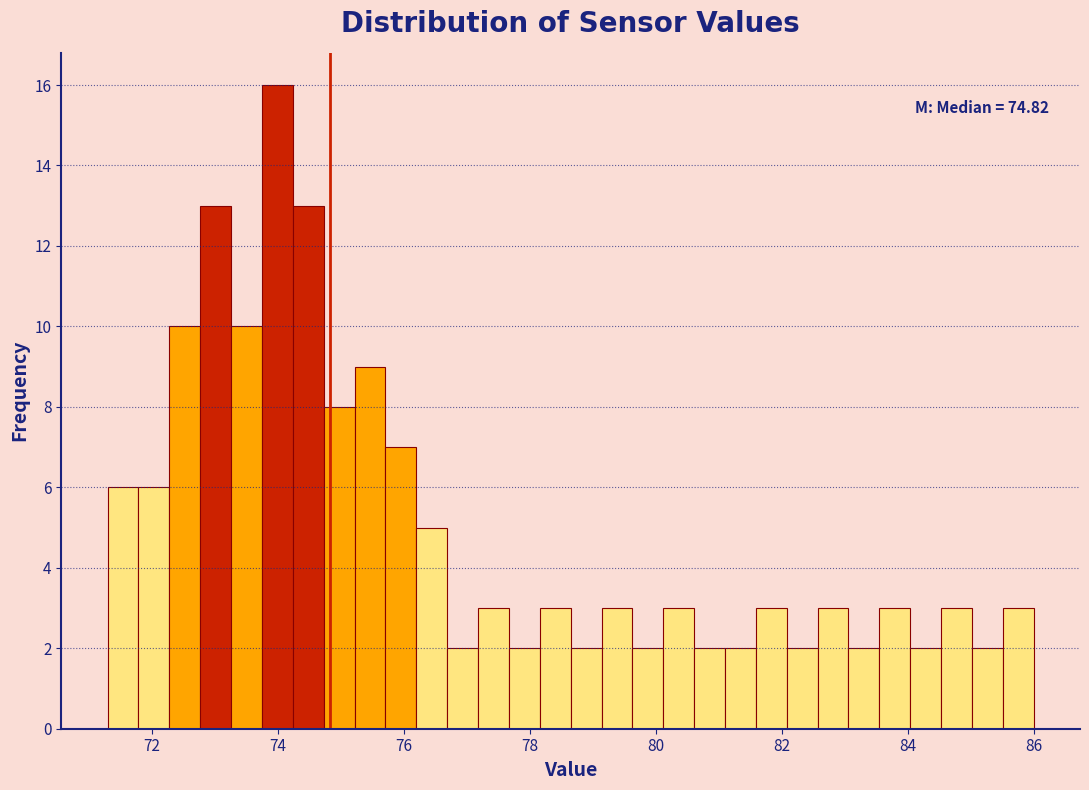

Around what value on the x-axis is the tallest bar? Give the approximate position of its centre, as read against the axis.

74.0